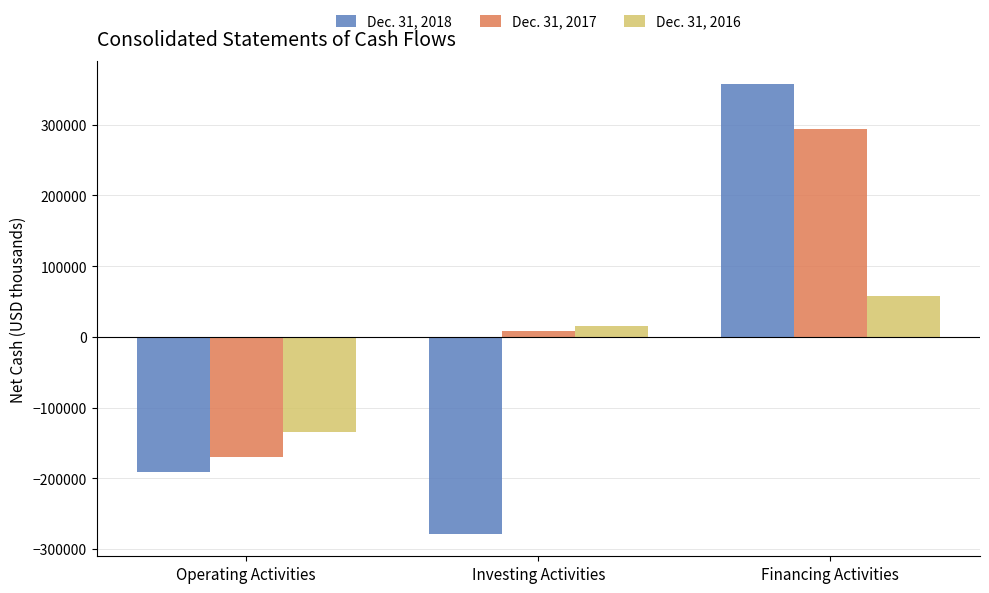

What is the value of the Dec. 31, 2018 bar at the 2nd from the left?

-278550